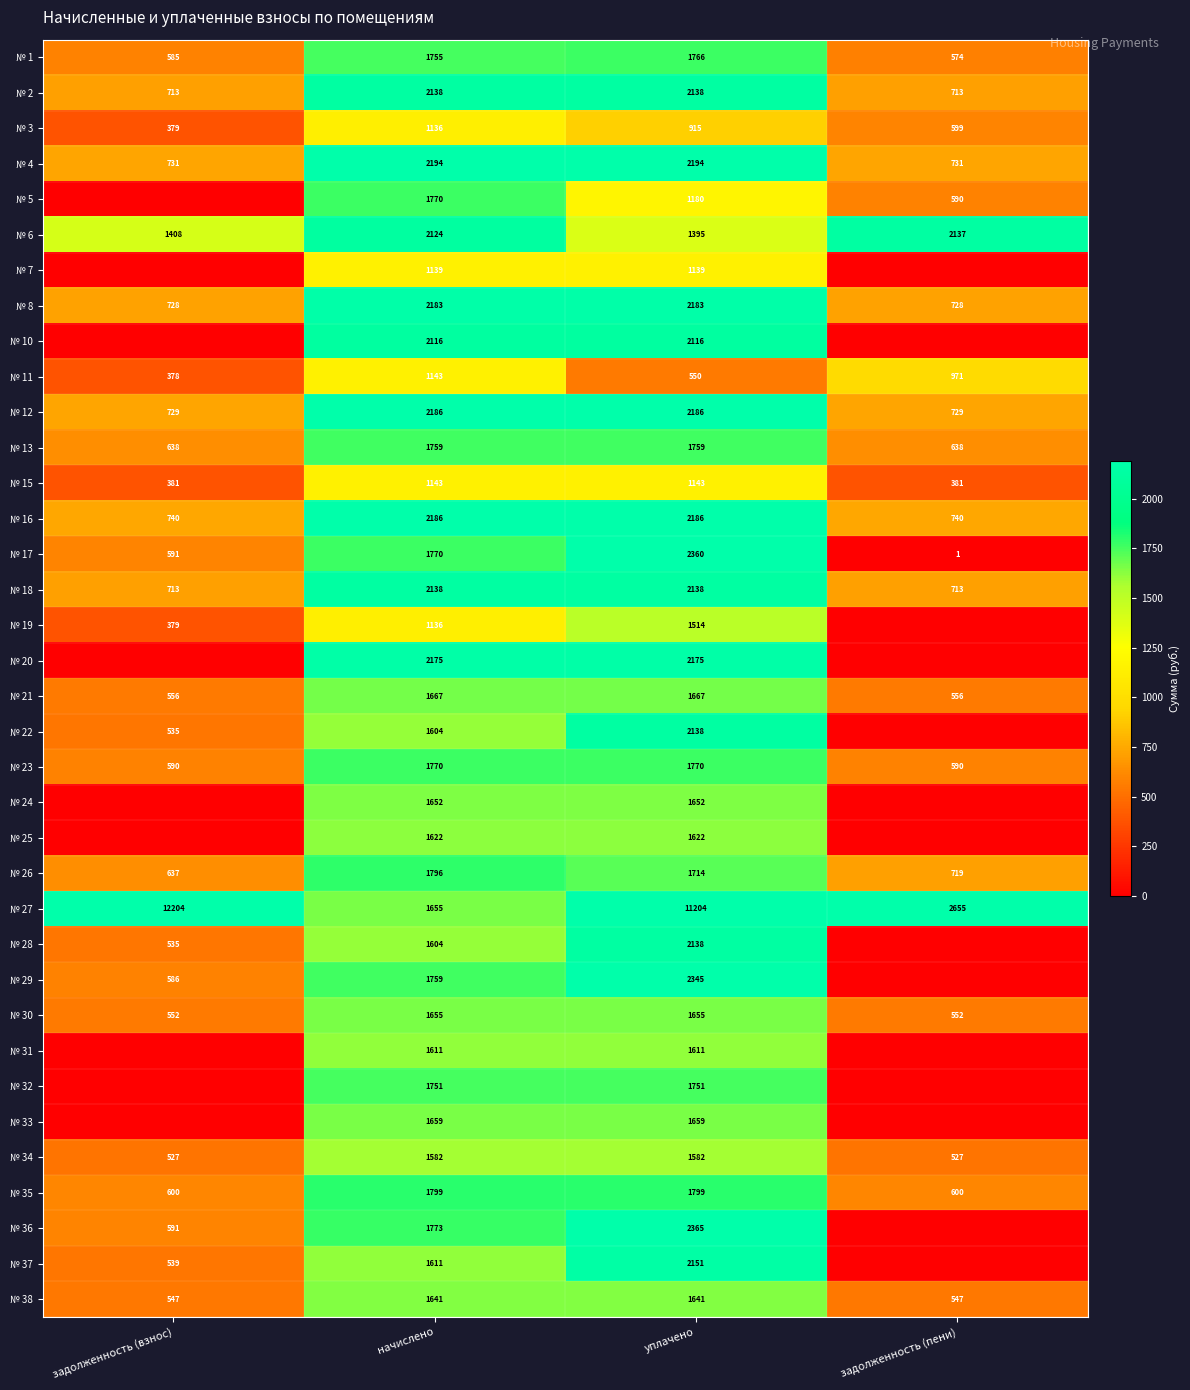

List the labels in order of № 27 value, largest first.

задолженность (взнос), уплачено, задолженность (пени), начислено